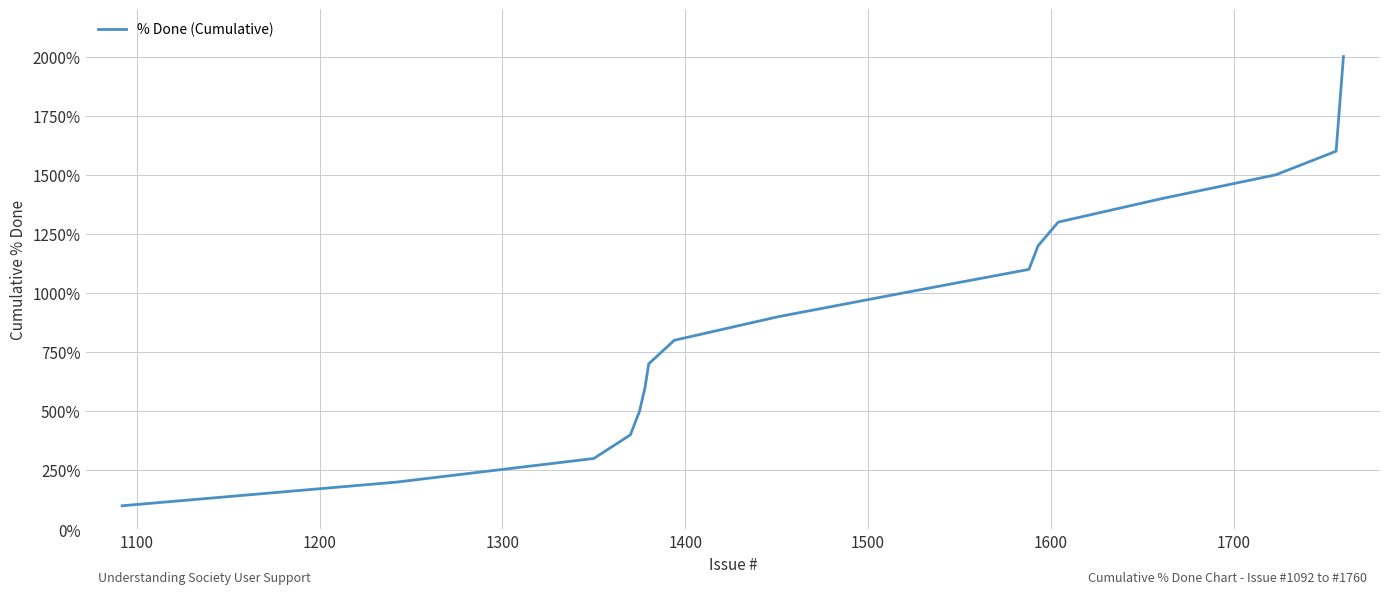

True or false: there are more than 2 points higher than both neighbors.

False